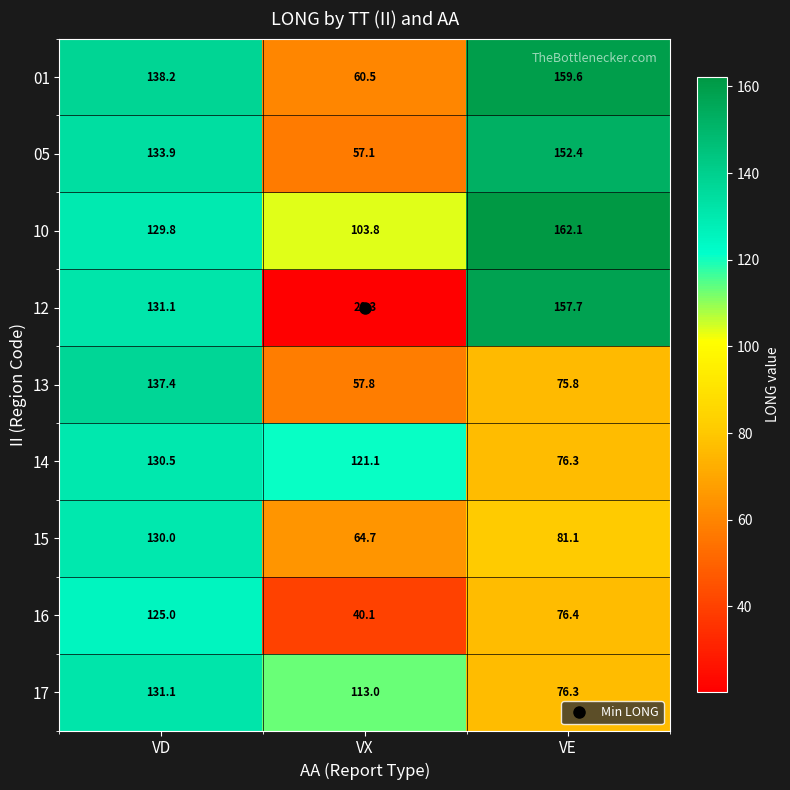

Is the value of 05 at VD greater than the value of 13 at VX?

Yes